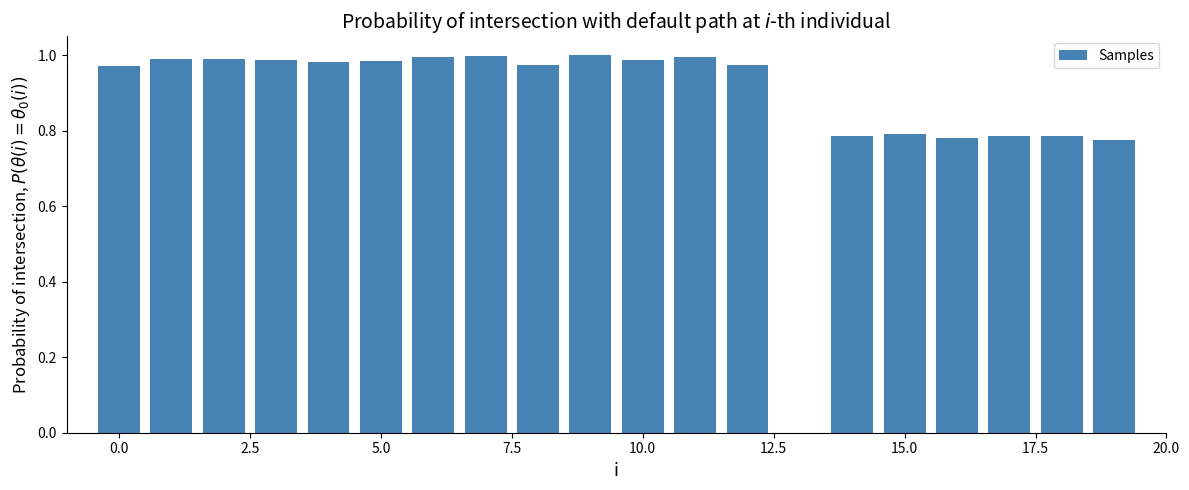

What is the sum of all values?

17.5